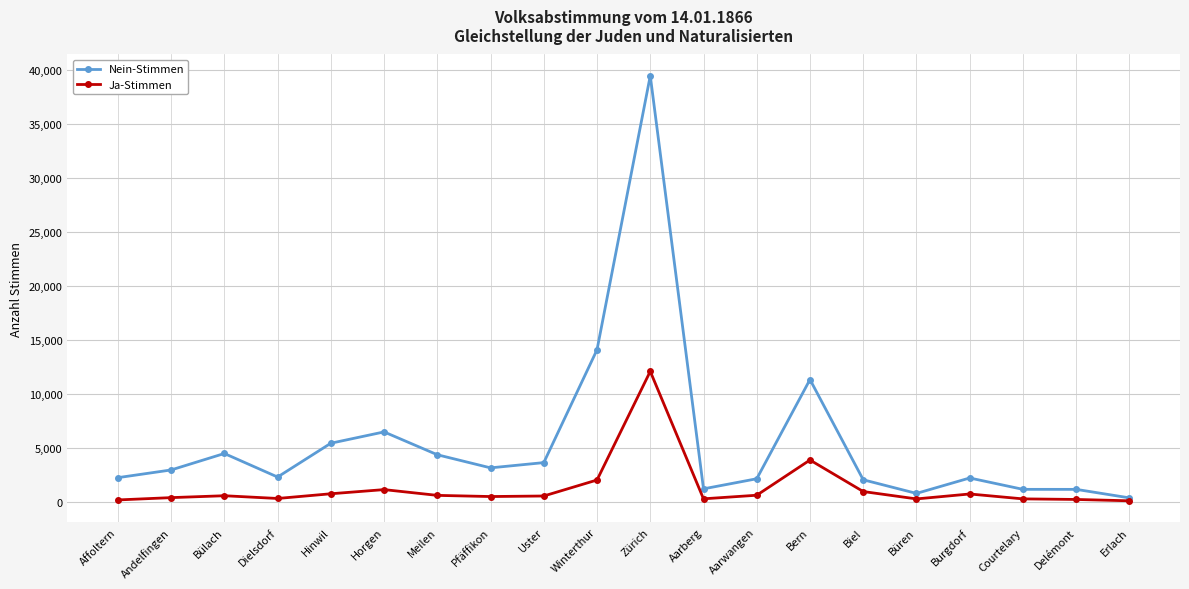

What are all the series names shown in the legend?

Nein-Stimmen, Ja-Stimmen